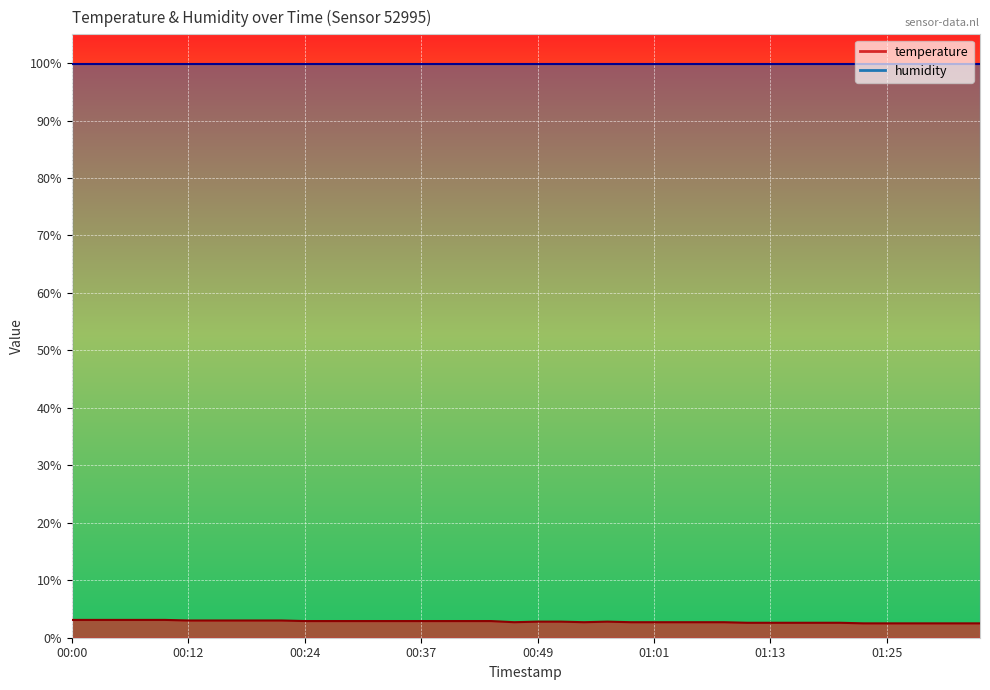

How many values are between 2 and 3?

35